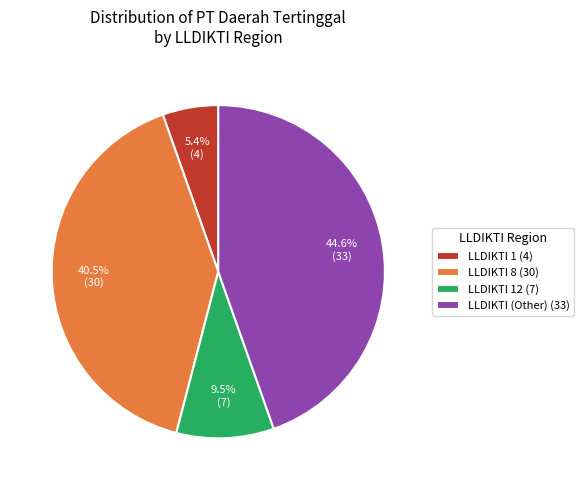

What is the total percentage of LLDIKTI 8 (30) and LLDIKTI 12 (7)?

50.0%